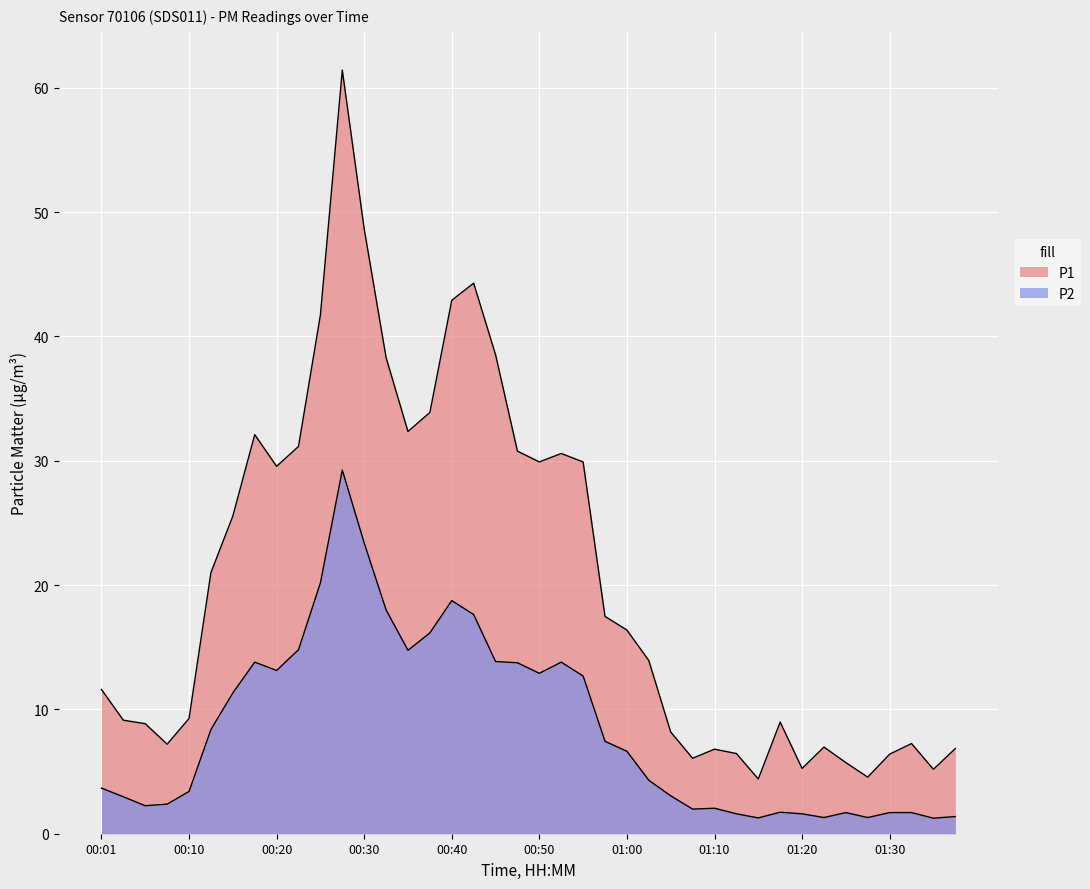

Which series has the largest total across all categories?

P1